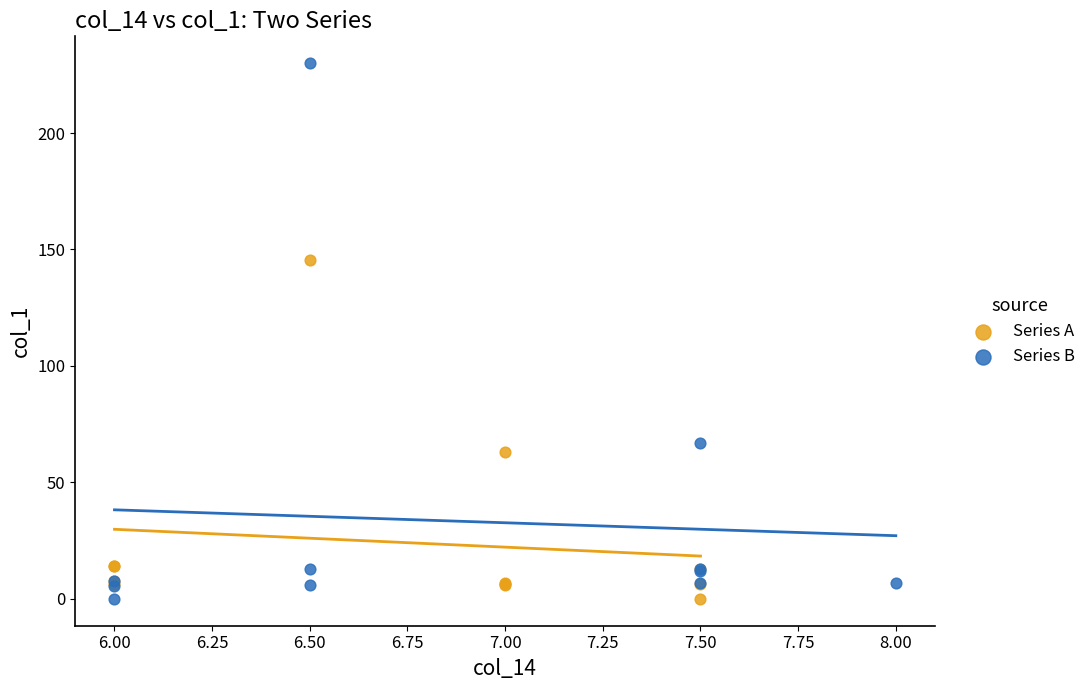

Which series has the widest spread of Y values?

Series B